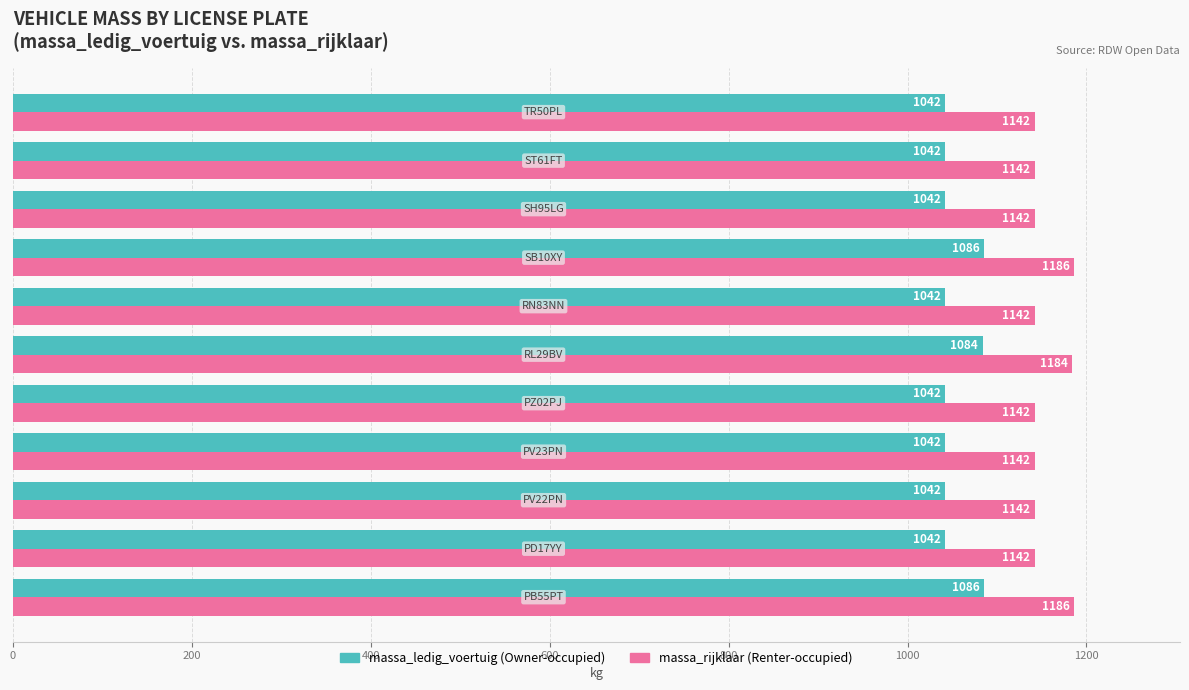

How many data points does each series have?

11